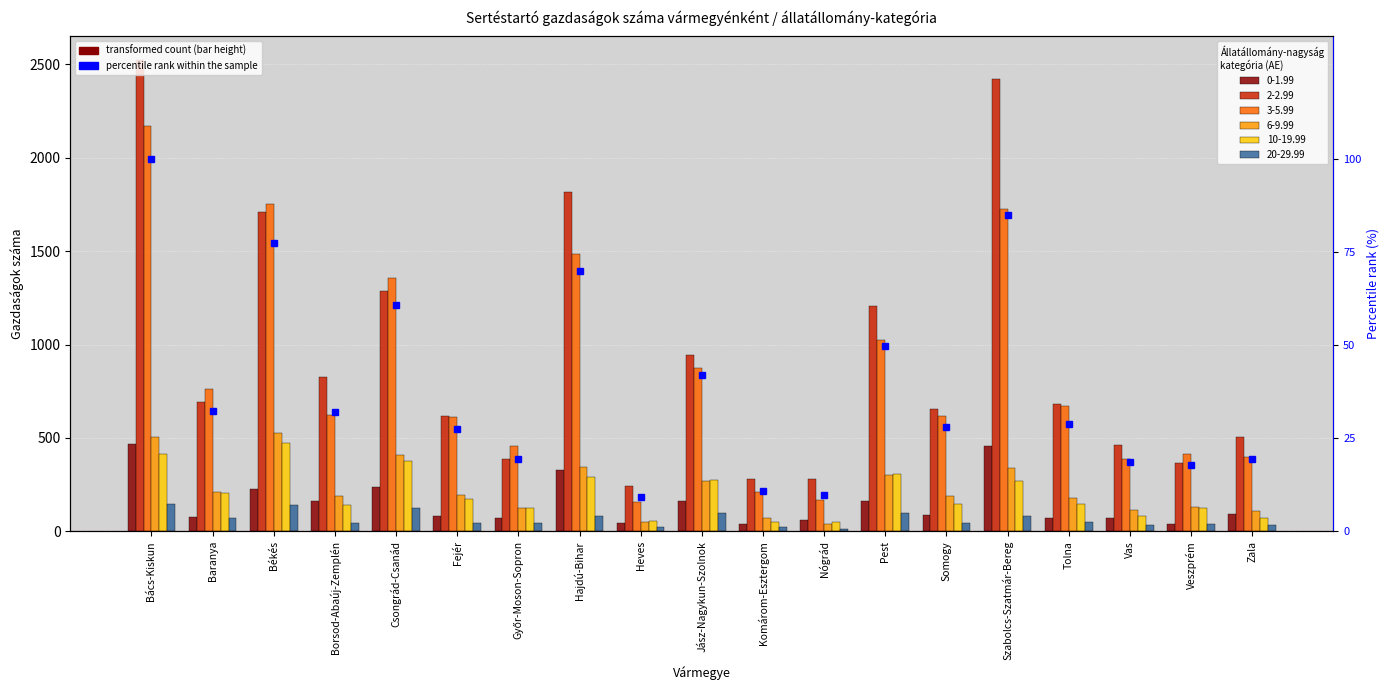

Reading left to right, extract all data points from this chart.

Bács-Kiskun=100.0	Baranya=32.4	Békés=77.6	Borsod-Abaúj-Zemplén=32.0	Csongrád-Csanád=60.9	Fejér=27.6	Győr-Moson-Sopron=19.6	Hajdú-Bihar=69.9	Heves=9.2	Jász-Nagykun-Szolnok=42.1	Komárom-Esztergom=10.8	Nógrád=9.7	Pest=49.9	Somogy=28.0	Szabolcs-Szatmár-Bereg=85.1	Tolna=29.0	Vas=18.5	Veszprém=17.9	Zala=19.4